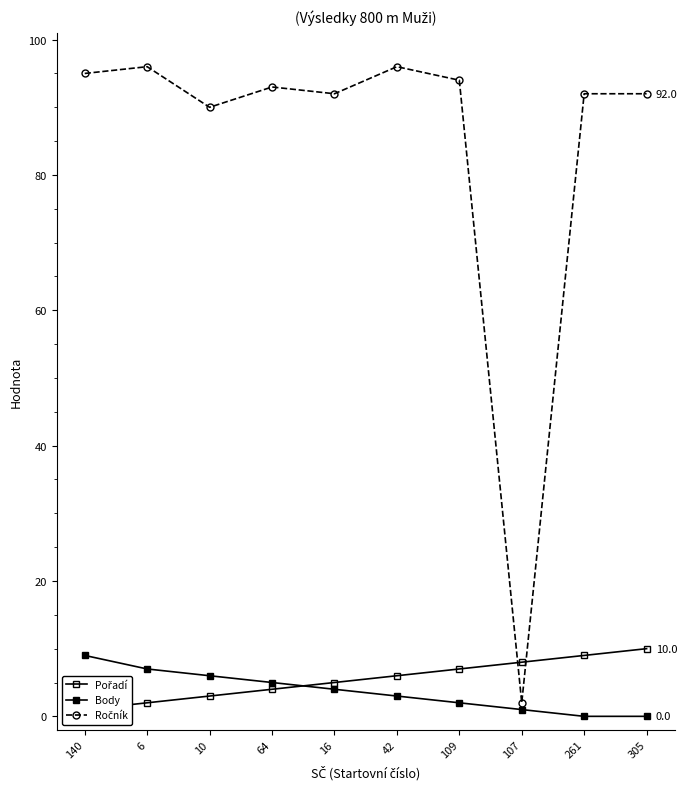

Where does the Pořadí series first go above 6?

109